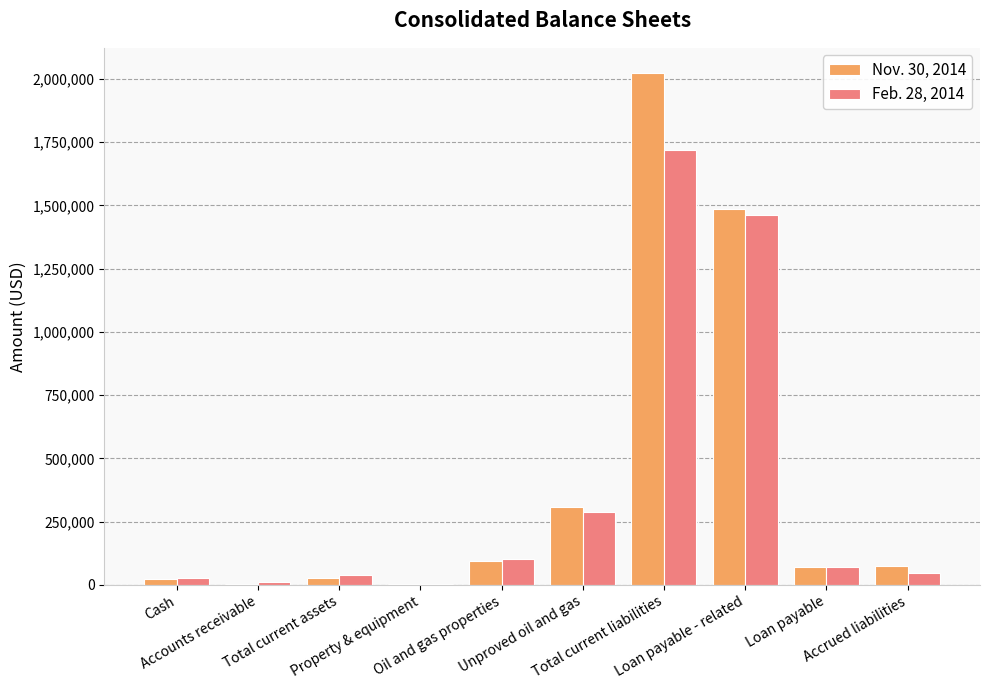

What is the maximum value for Feb. 28, 2014?

1719091